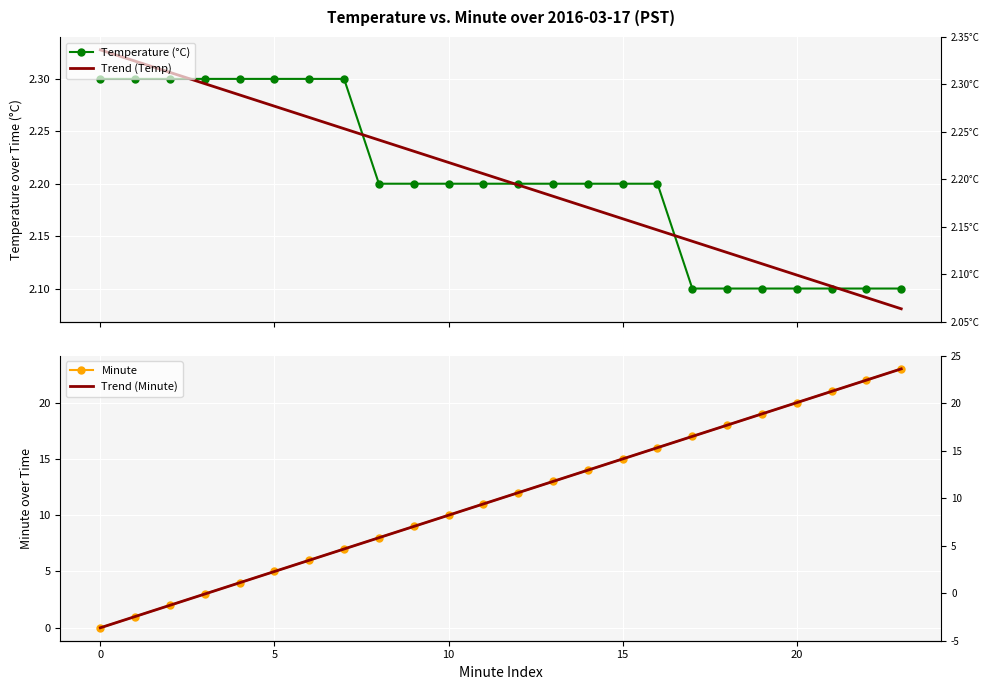

Reading left to right, extract all data points from this chart.

Temperature (°C): 2.3	2.3	2.3	2.3	2.3	2.3	2.3	2.3	2.2	2.2	2.2	2.2	2.2	2.2	2.2	2.2	2.2	2.1	2.1	2.1	2.1	2.1	2.1	2.1
Trend (Temp): 2.3	2.3	2.3	2.3	2.3	2.3	2.3	2.3	2.2	2.2	2.2	2.2	2.2	2.2	2.2	2.2	2.2	2.1	2.1	2.1	2.1	2.1	2.1	2.1
Minute: 0.0	1.0	2.0	3.0	4.0	5.0	6.0	7.0	8.0	9.0	10.0	11.0	12.0	13.0	14.0	15.0	16.0	17.0	18.0	19.0	20.0	21.0	22.0	23.0
Trend (Minute): 0.0	1.0	2.0	3.0	4.0	5.0	6.0	7.0	8.0	9.0	10.0	11.0	12.0	13.0	14.0	15.0	16.0	17.0	18.0	19.0	20.0	21.0	22.0	23.0